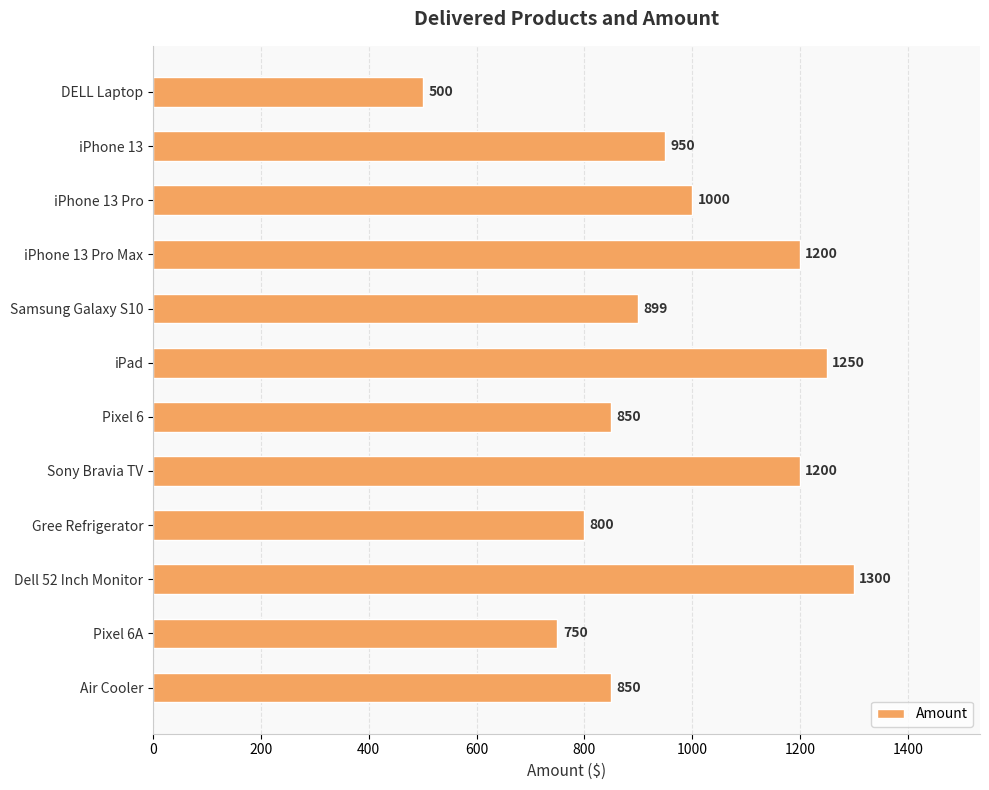

What is the sum of all values?

11549